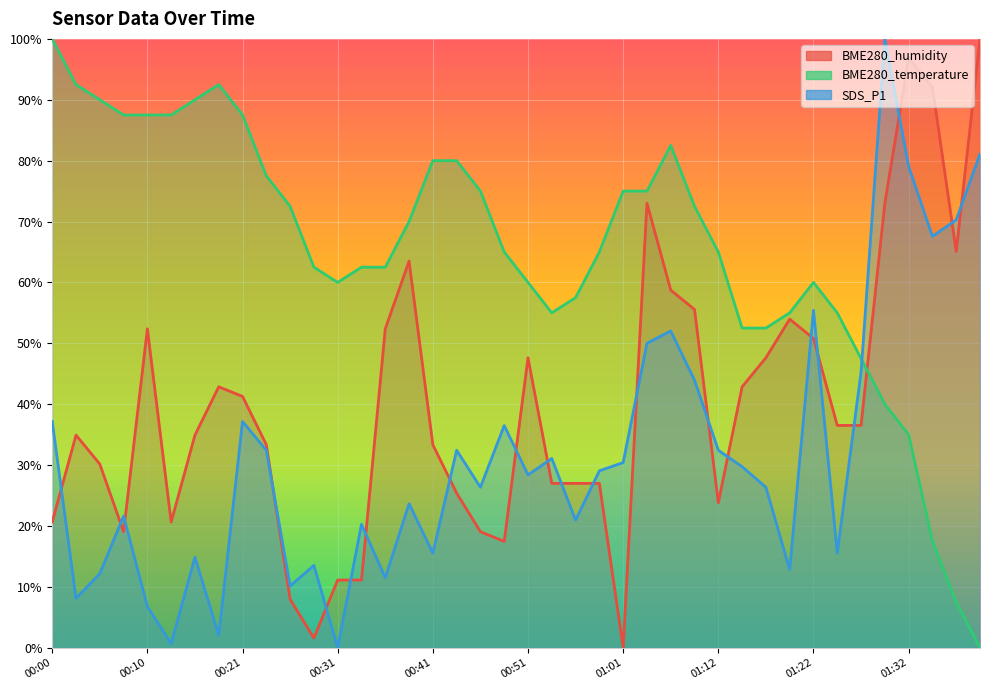

What is the highest value of the SDS_P1 series?

100.0